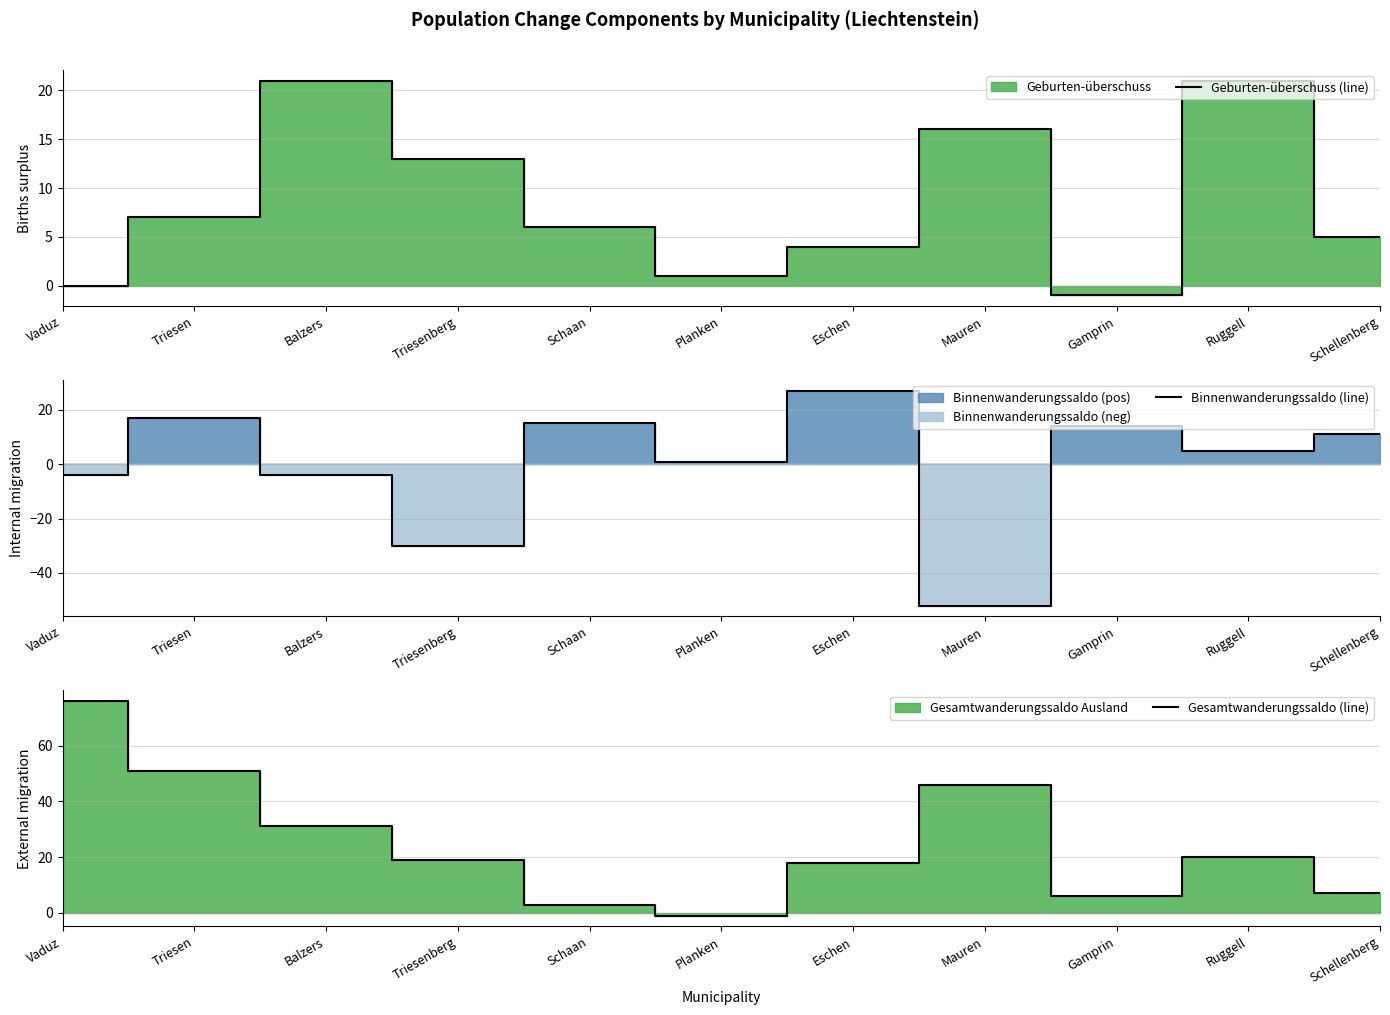

Where is Gesamtwanderungssaldo (line) nearest to the value 37?

Balzers